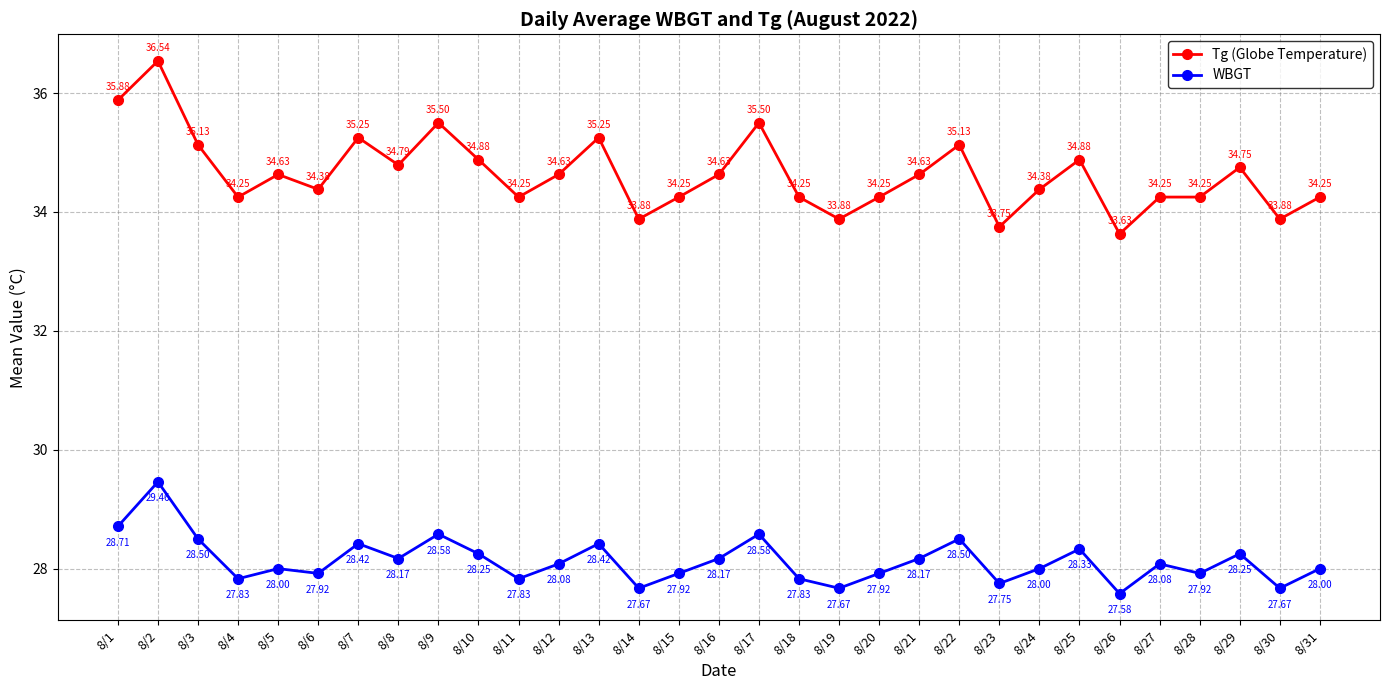

What is the sum of all Tg (Globe Temperature) values?

1073.8